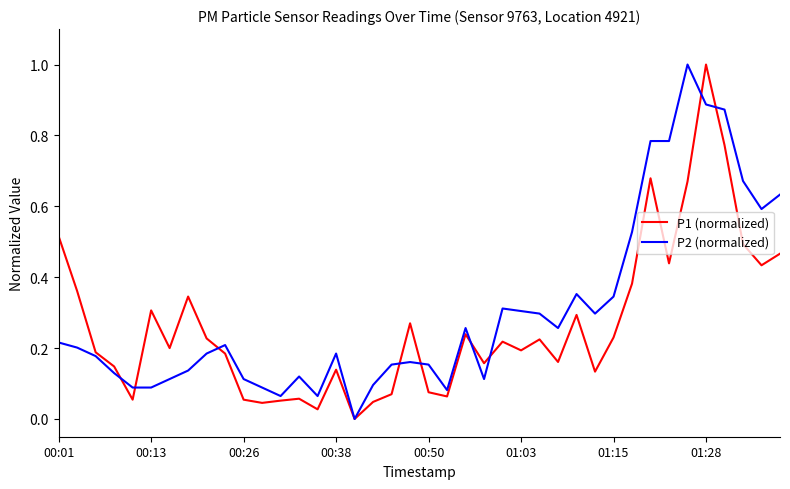

What is the greatest value displayed?

1.0